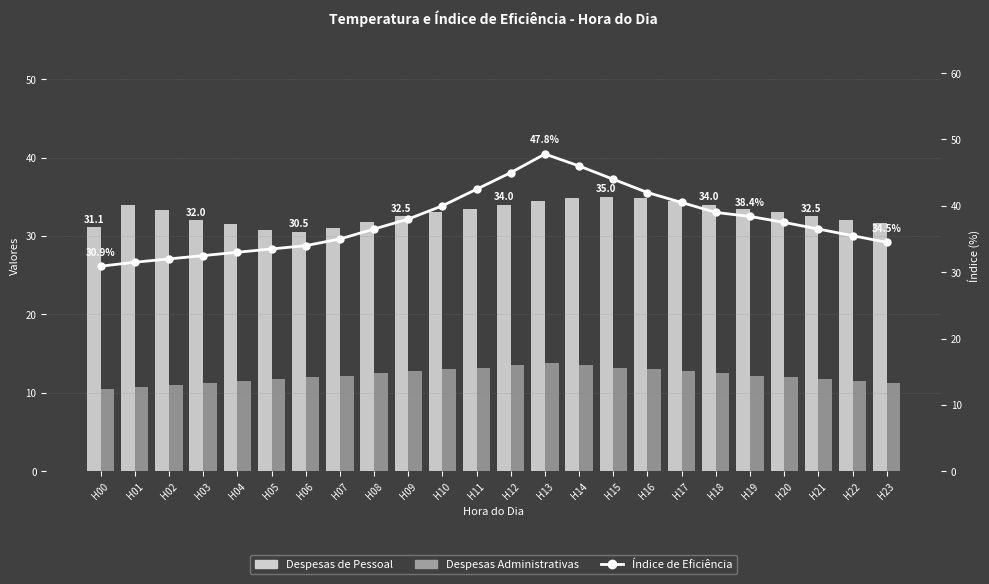

How many groups of bars are there?

24